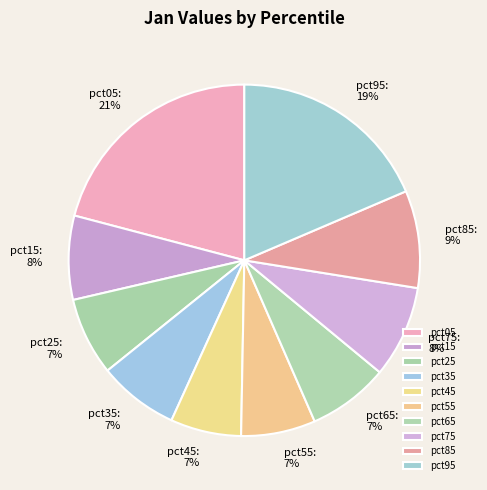

Does pct45 account for over 50% of the chart?

No